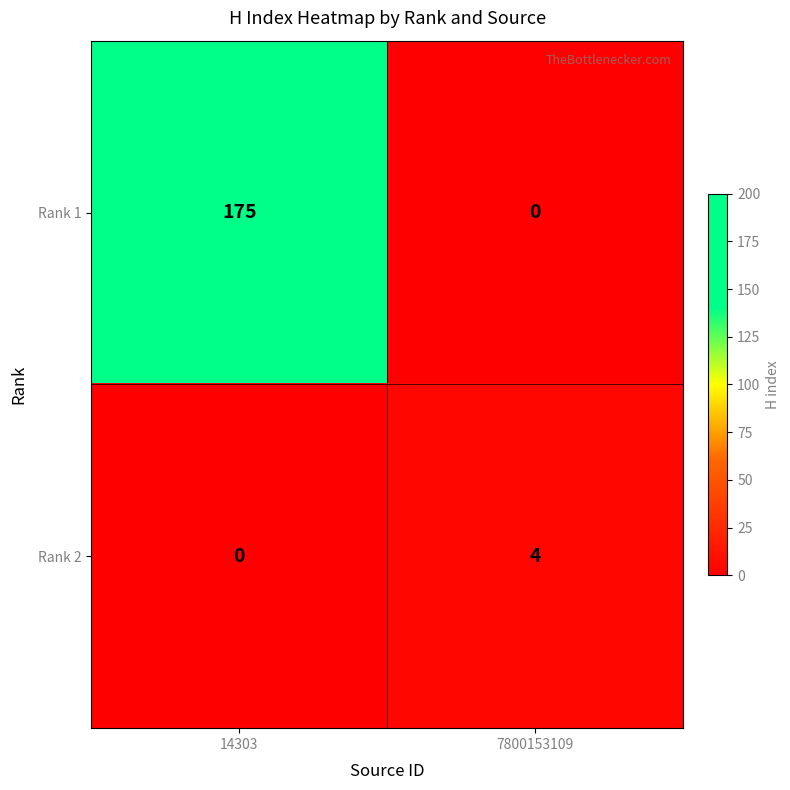

At which label is Rank 2 closest to 2?

14303